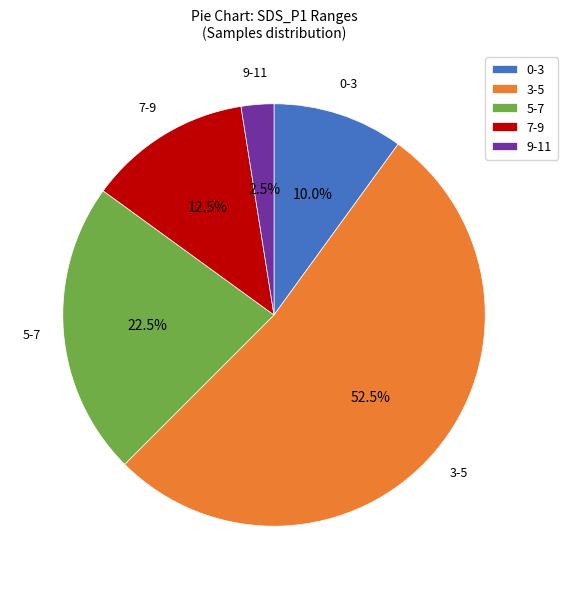

Count the number of slices in the pie.

5